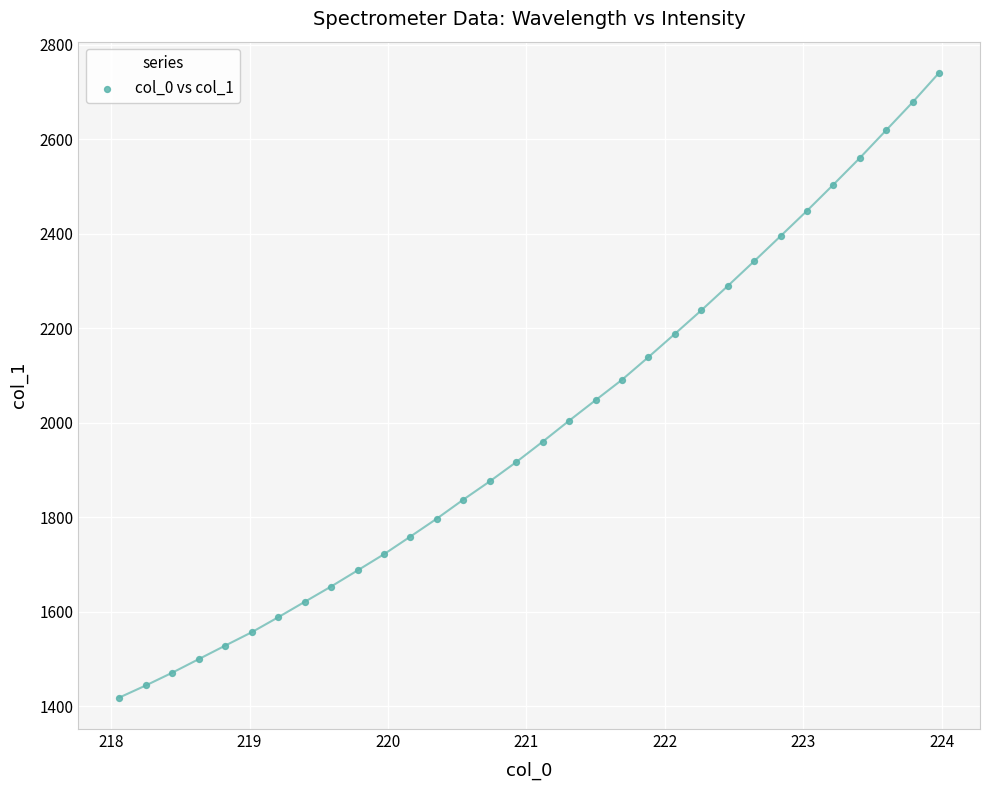

What is the range of Y values (max minus min)?

1322.8